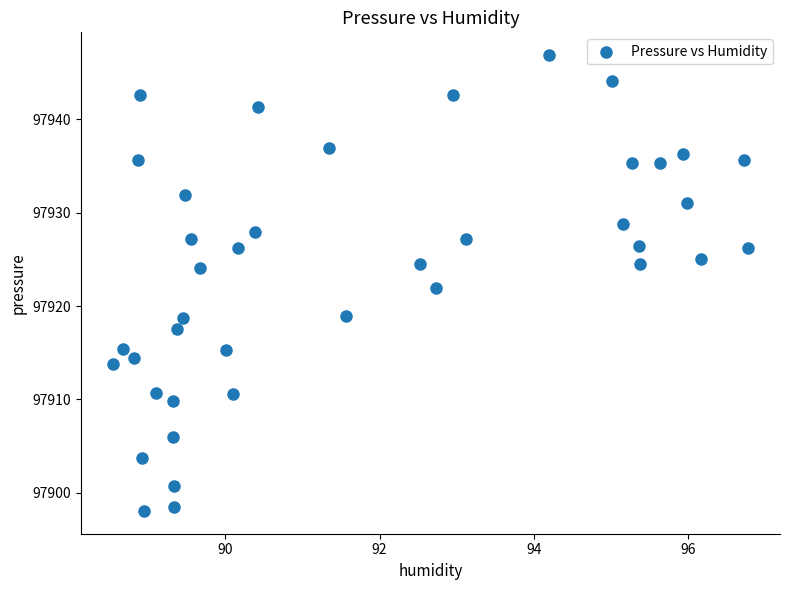

What is the range of X values (max minus min)?

8.2